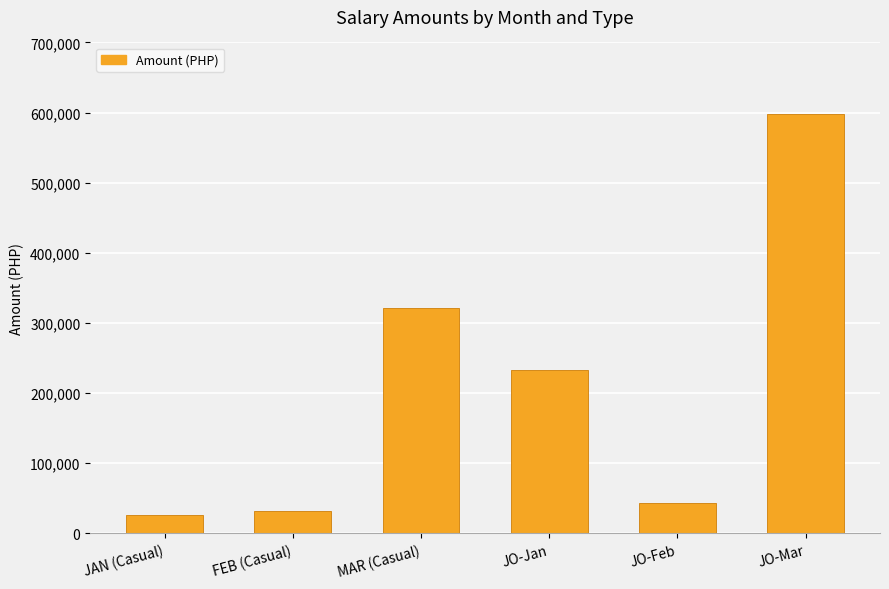

Reading left to right, list all the values displayed in this chart.

JAN (Casual)=26936.2	FEB (Casual)=32148.4	MAR (Casual)=320726.6	JO-Jan=233584.0	JO-Feb=43116.3	JO-Mar=597437.5